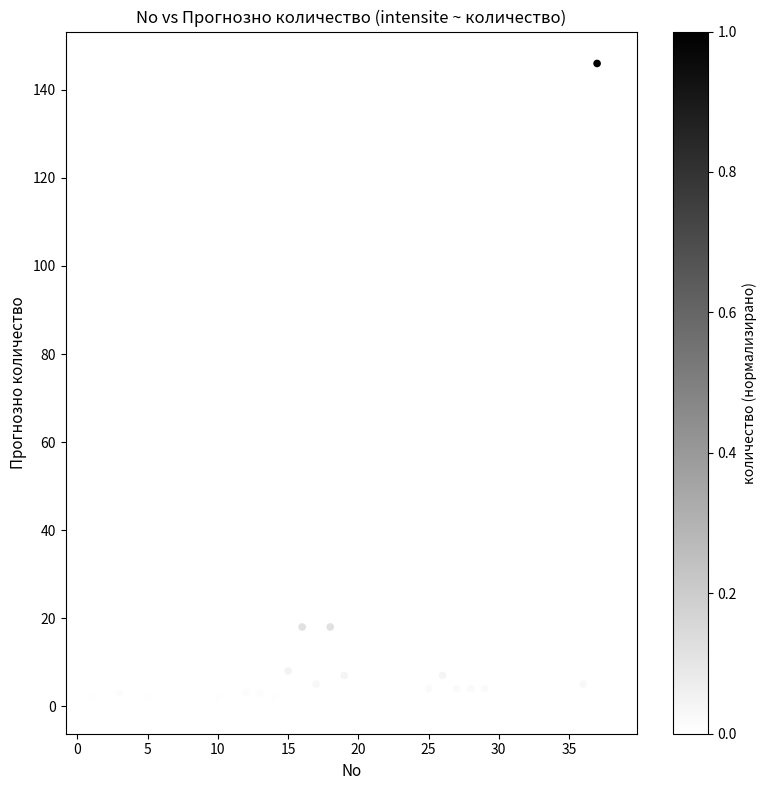

What is the range of Y values (max minus min)?

145